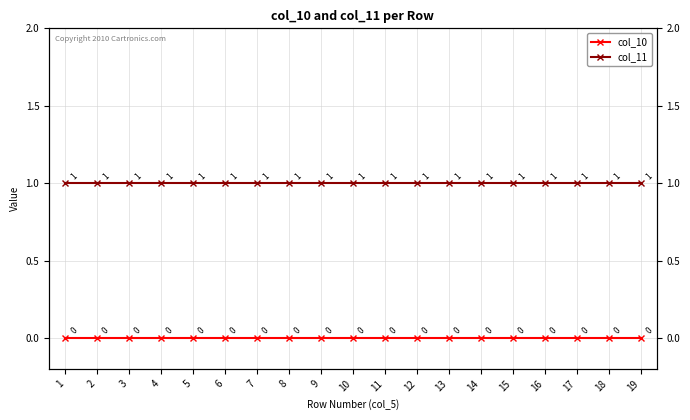

What is the average value of the col_11 series?

1